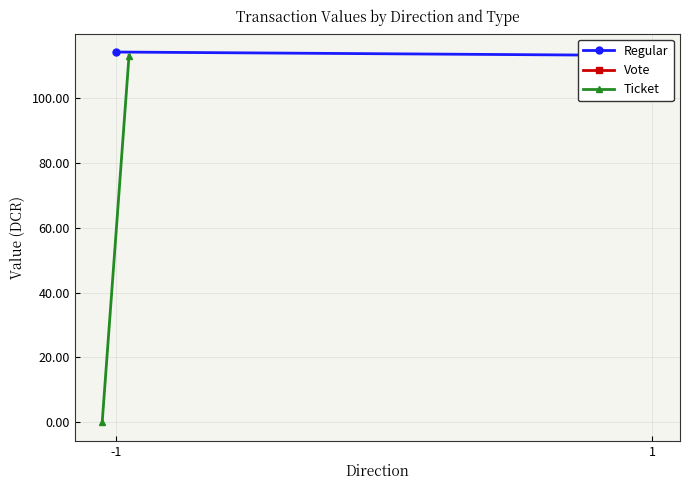

Which series changed the most between -1 and 1?

Ticket